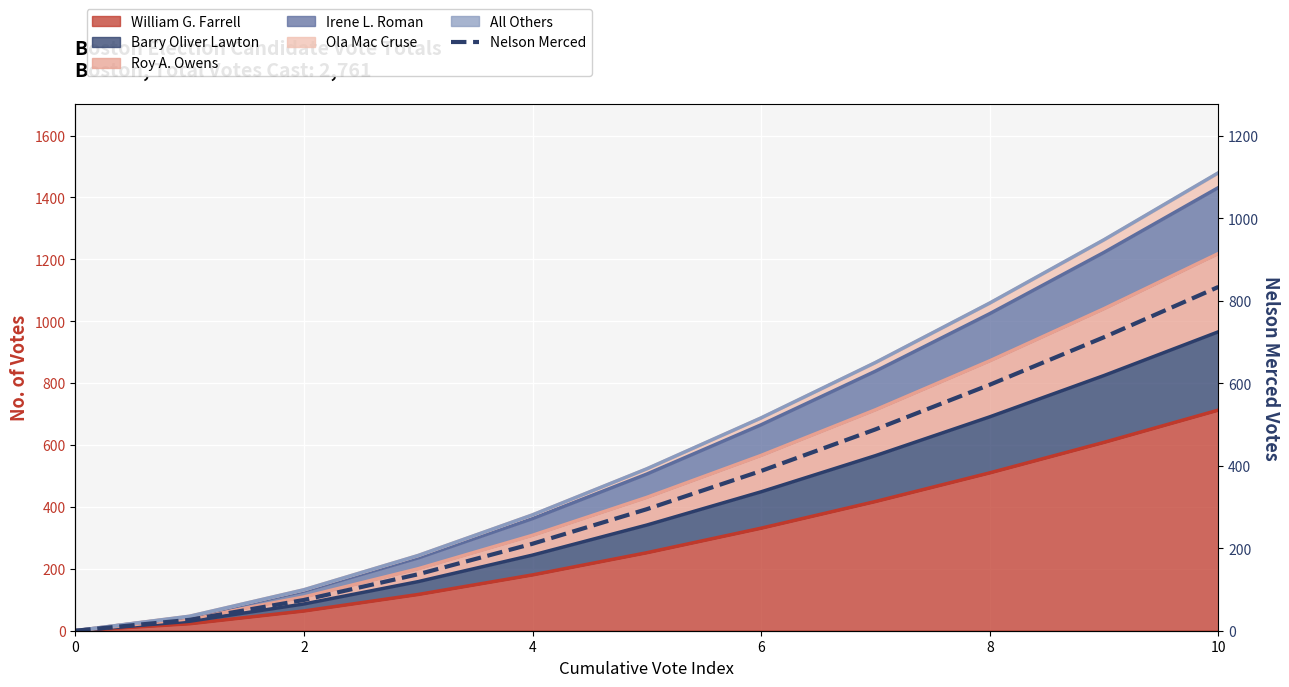

How many data points does each series have?

11